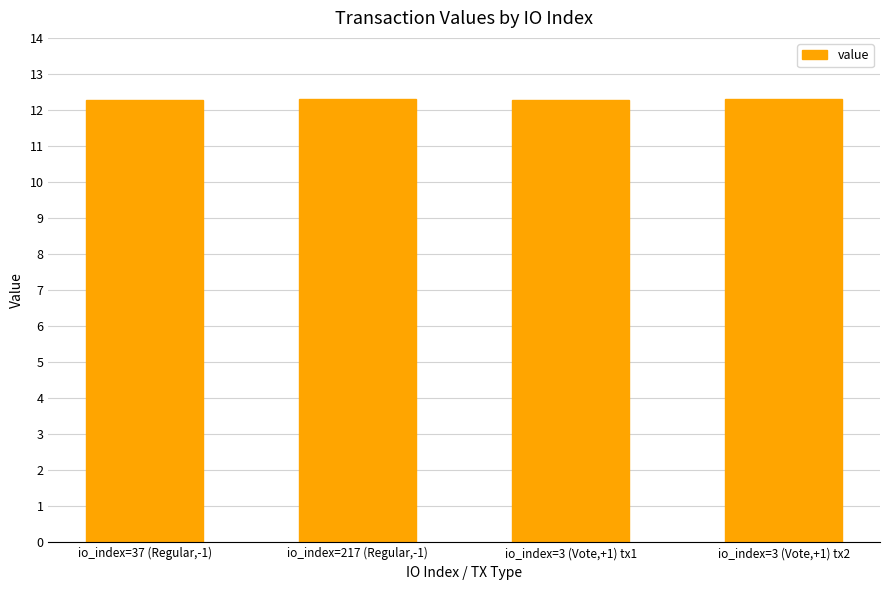

Reading left to right, list all the values displayed in this chart.

12.3	12.3	12.3	12.3